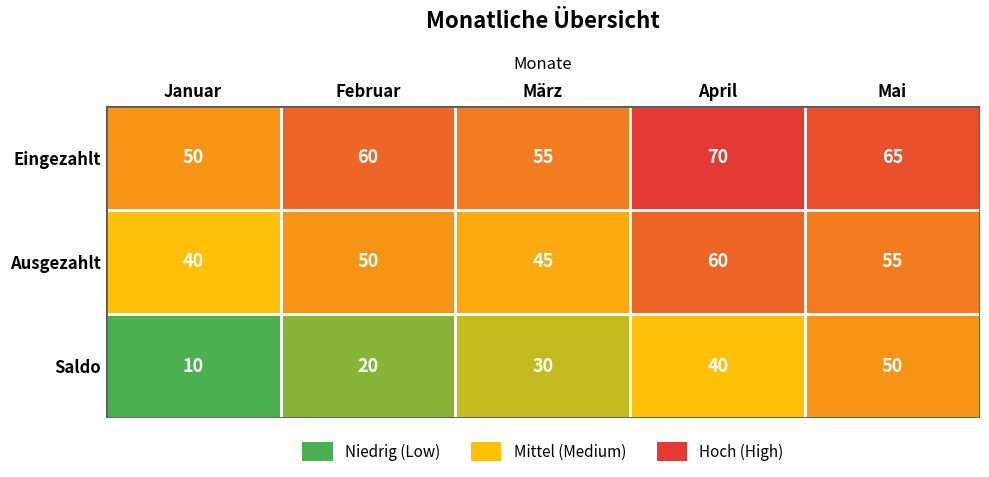

Reading left to right, what are all the values shown in this chart?

Eingezahlt: Januar=50	Februar=60	März=55	April=70	Mai=65
Ausgezahlt: Januar=40	Februar=50	März=45	April=60	Mai=55
Saldo: Januar=10	Februar=20	März=30	April=40	Mai=50